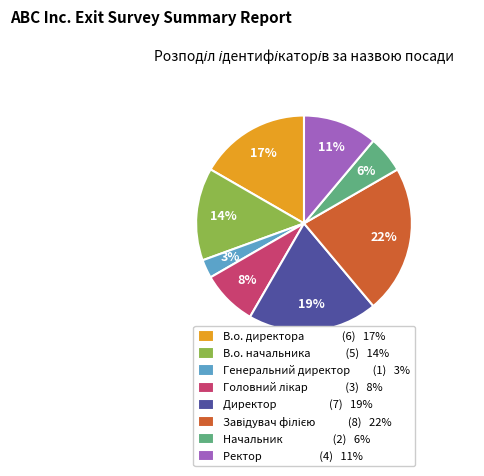

To the nearest percent, what portion does Начальник (2) 6% represent?

6%